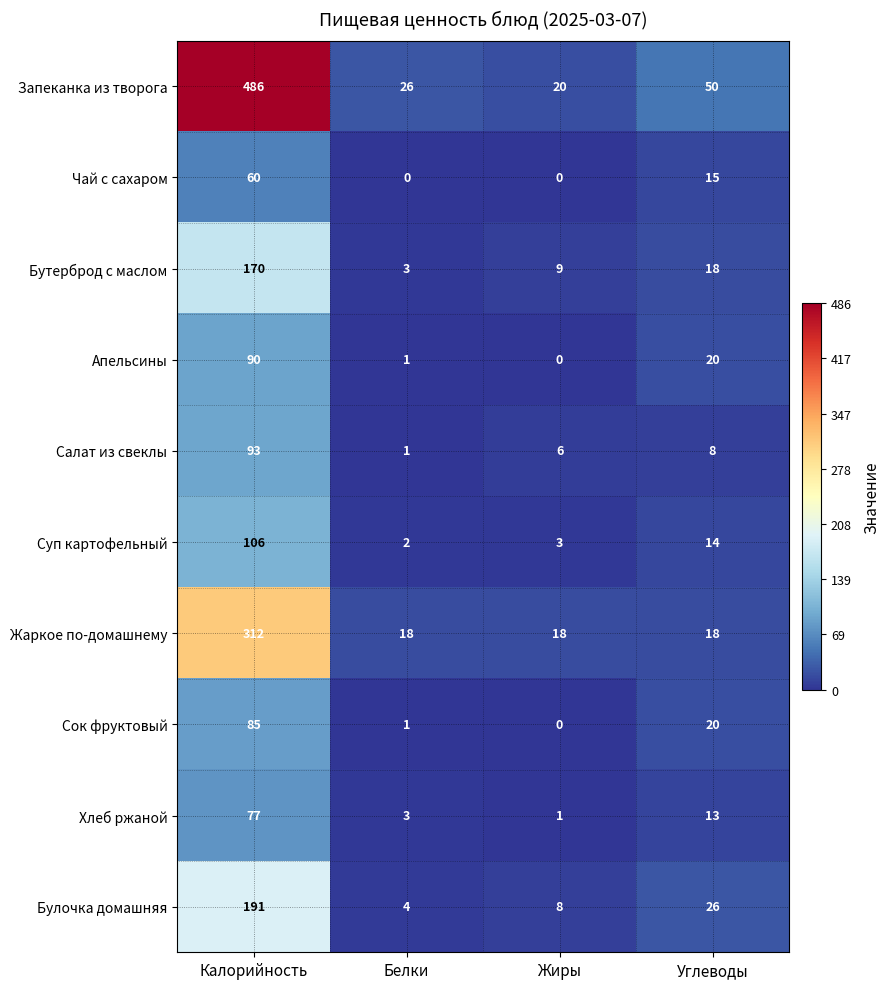

What is the sum of the Суп картофельный values at Калорийность and Белки?

108